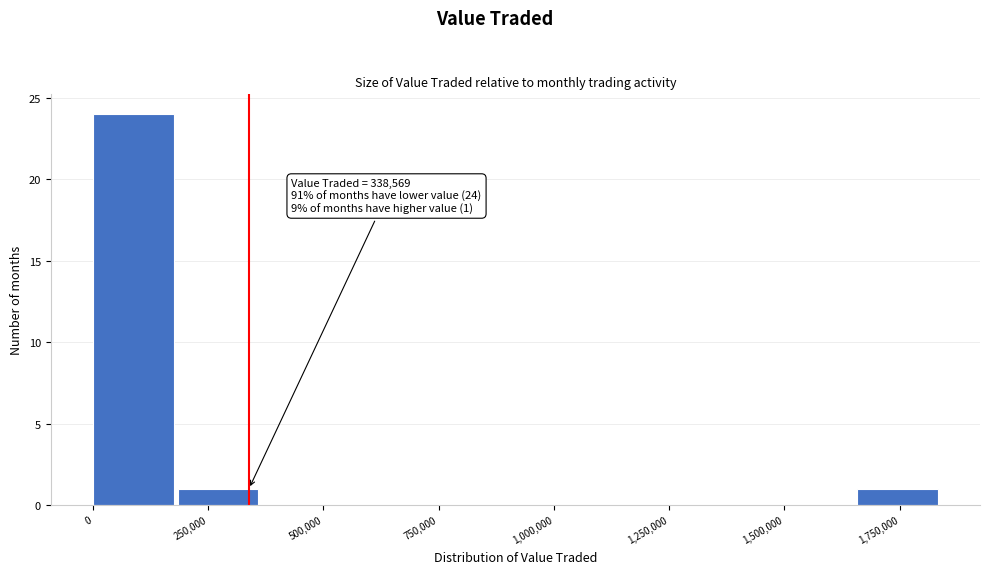

Around what value on the x-axis is the tallest bar? Give the approximate position of its centre, as read against the axis.

100000